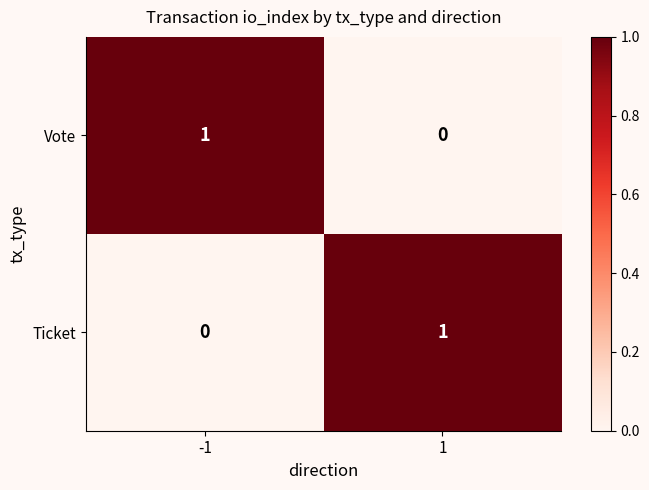

The Ticket series shows 1 at -1. True or false?

False